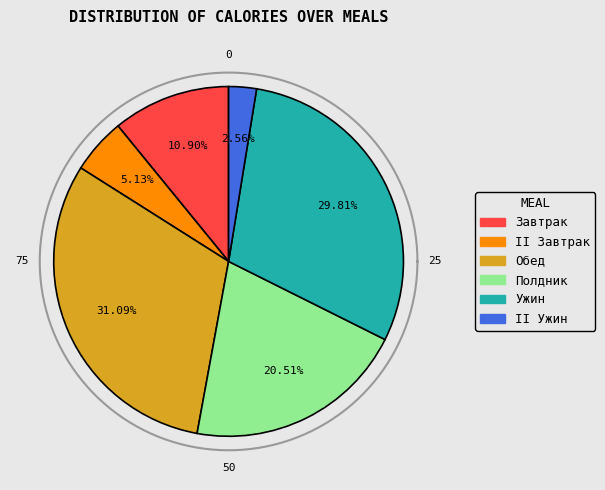

What is the ratio of the value at Завтрак to the value at Ужин?

0.4